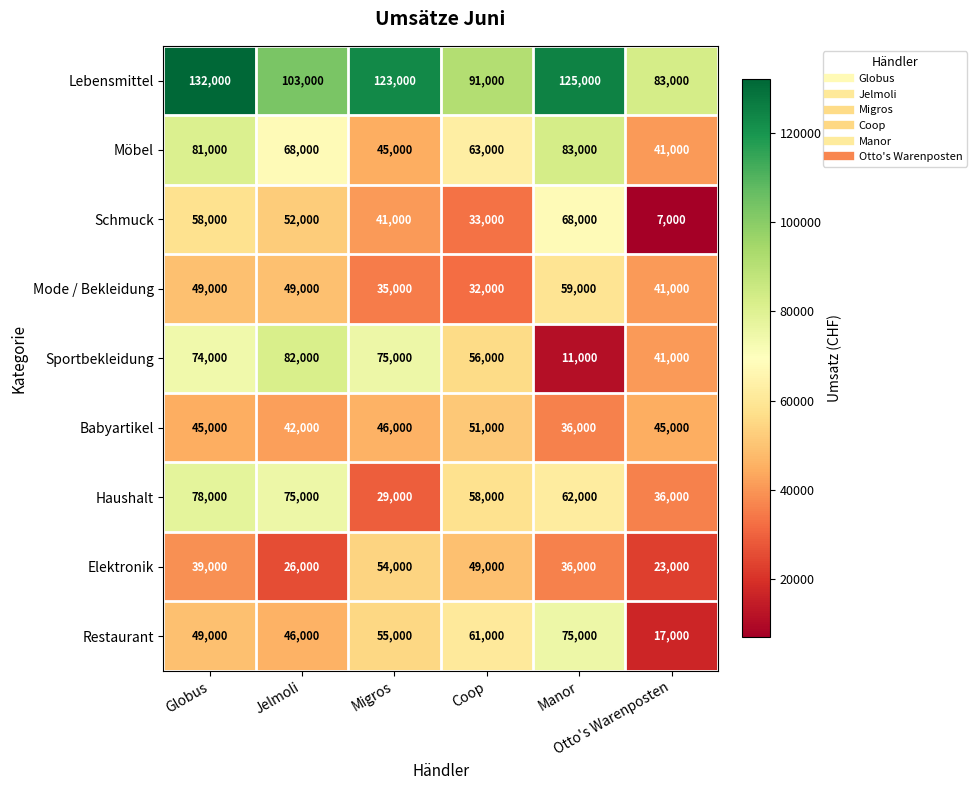

What is the sum of all Restaurant values?

303000